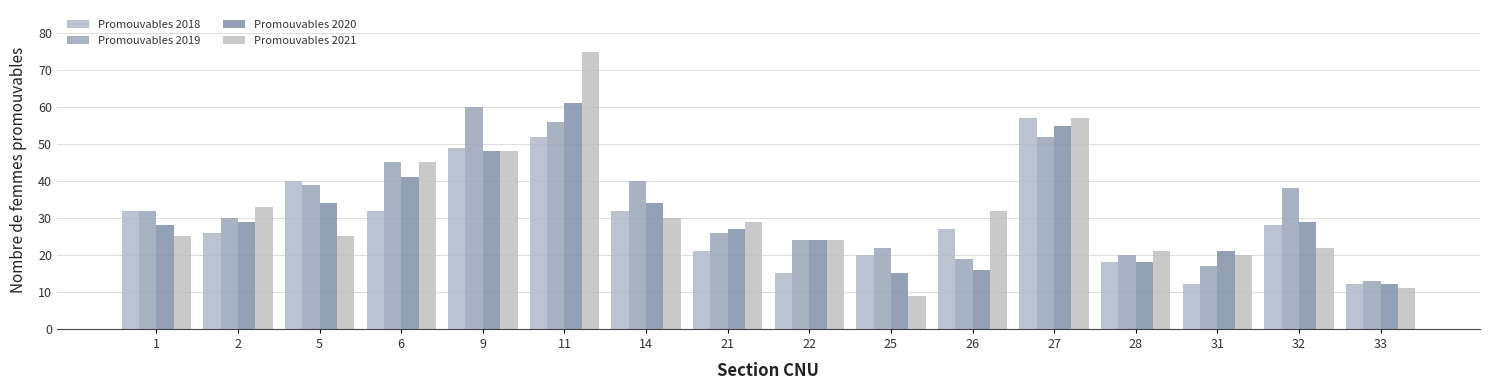

Reading left to right, what are all the values shown in this chart?

Promouvables 2018: 1=32	2=26	5=40	6=32	9=49	11=52	14=32	21=21	22=15	25=20	26=27	27=57	28=18	31=12	32=28	33=12
Promouvables 2019: 1=32	2=30	5=39	6=45	9=60	11=56	14=40	21=26	22=24	25=22	26=19	27=52	28=20	31=17	32=38	33=13
Promouvables 2020: 1=28	2=29	5=34	6=41	9=48	11=61	14=34	21=27	22=24	25=15	26=16	27=55	28=18	31=21	32=29	33=12
Promouvables 2021: 1=25	2=33	5=25	6=45	9=48	11=75	14=30	21=29	22=24	25=9	26=32	27=57	28=21	31=20	32=22	33=11